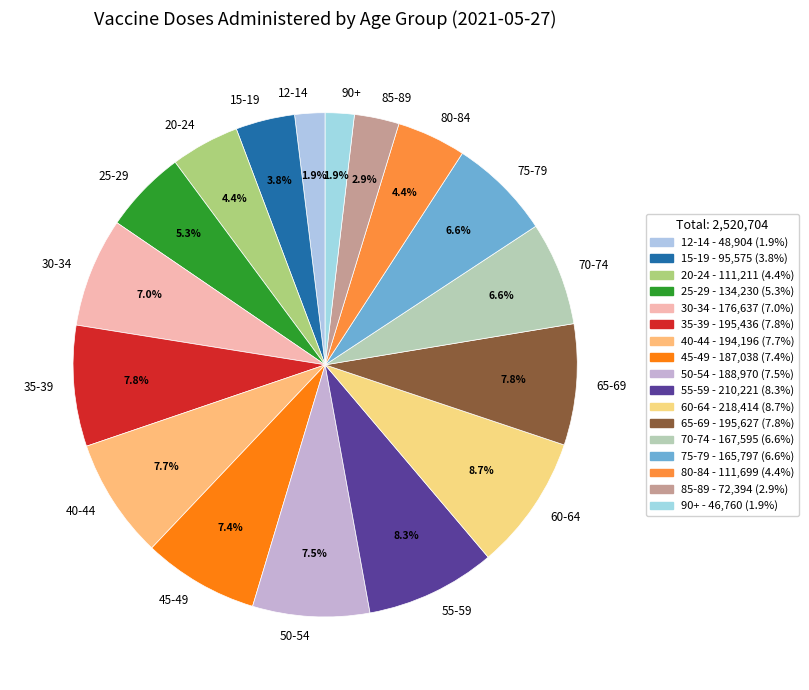

How much of the chart is everything except 20-24?

95.6%